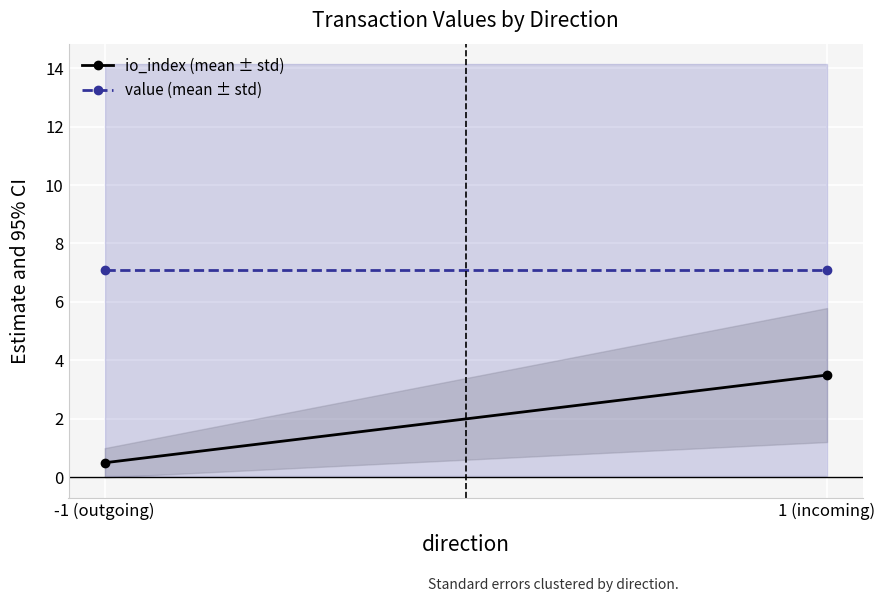

How many categories are shown in the chart?

2